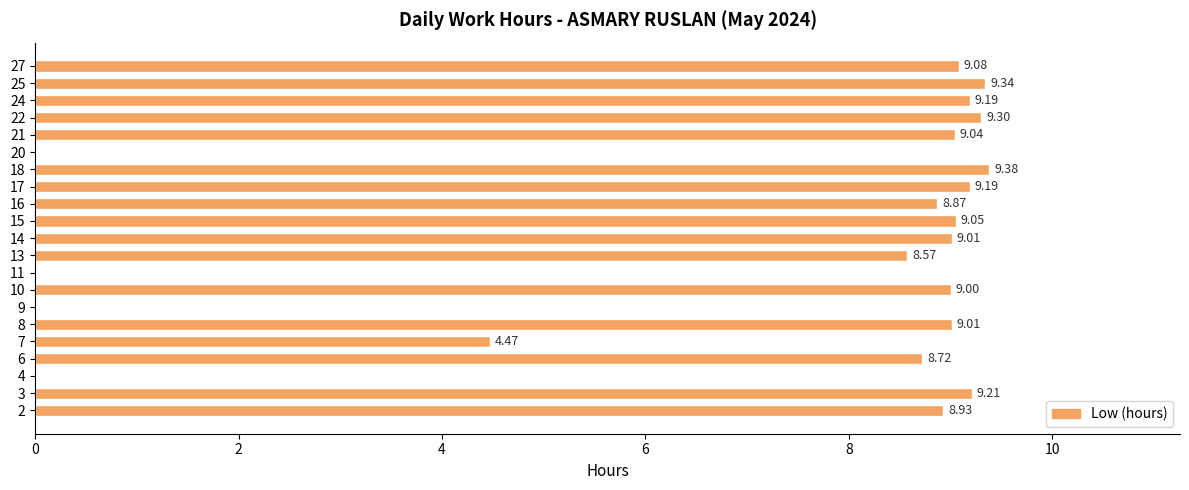

Which has a higher value, 16 or 10?

10